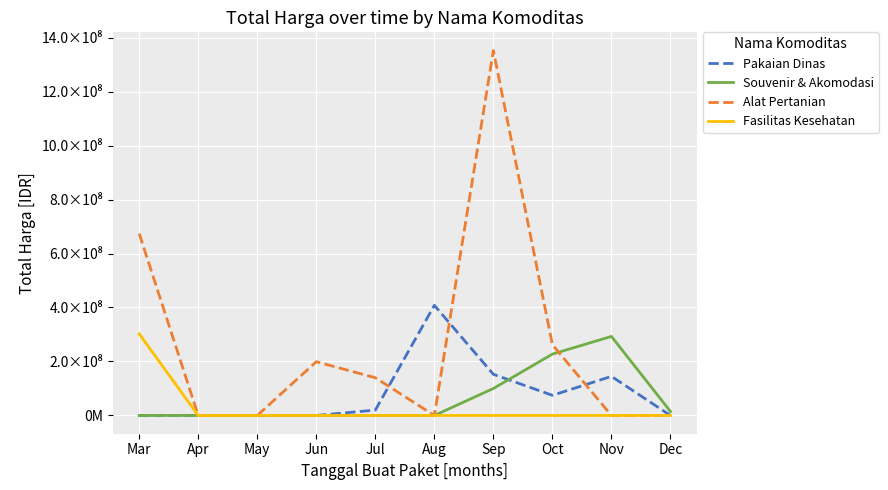

At which category does Alat Pertanian reach its first local peak?

Jun